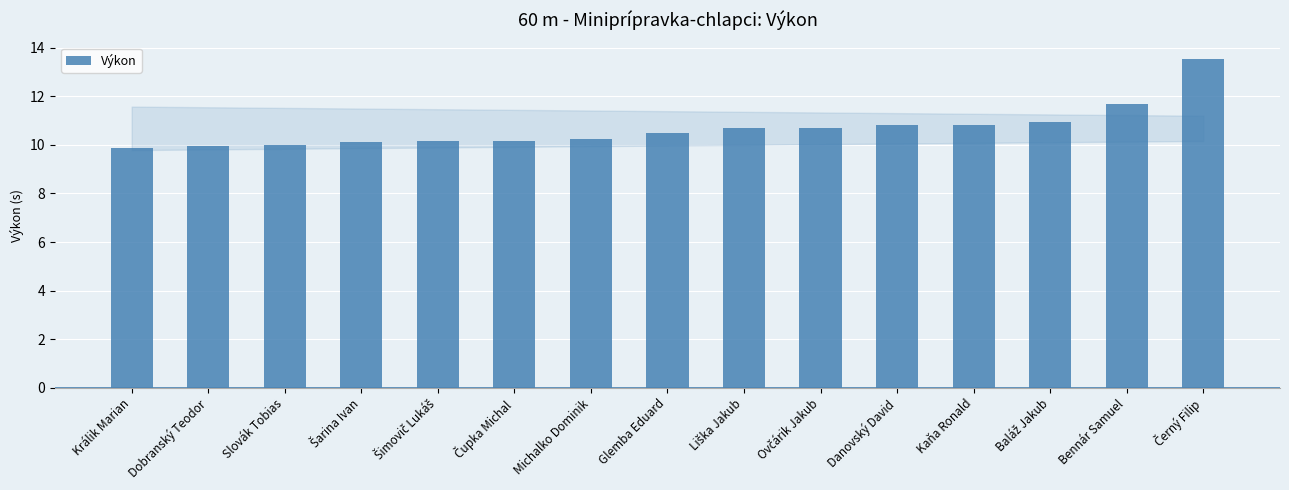

What is the value of the 2nd bar from the left?

9.9